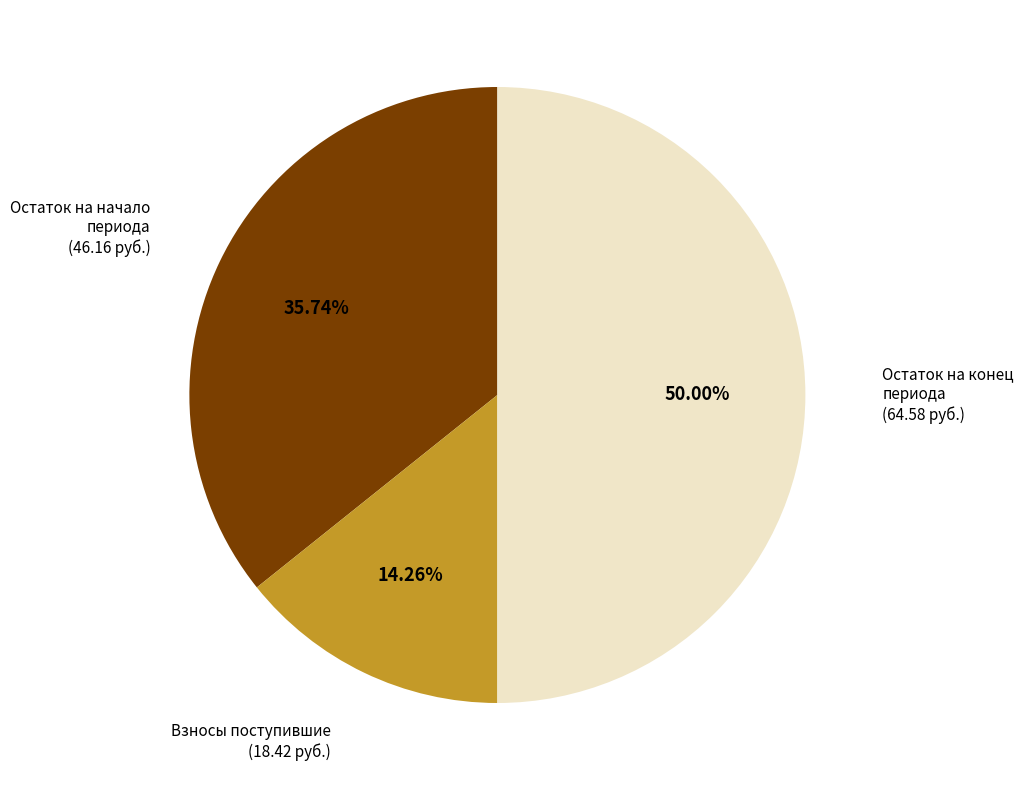

To the nearest percent, what is the difference between the largest and smallest slice percentages?

36%